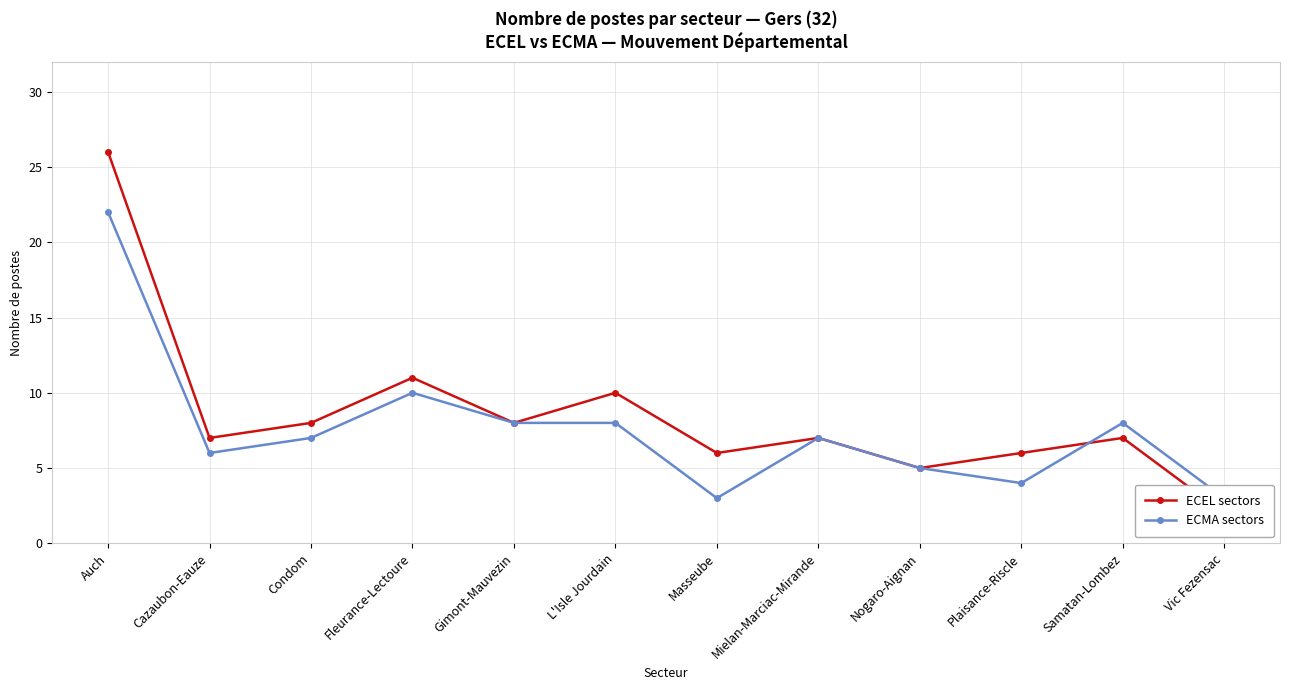

True or false: ECEL sectors and ECMA sectors cross at least once.

True